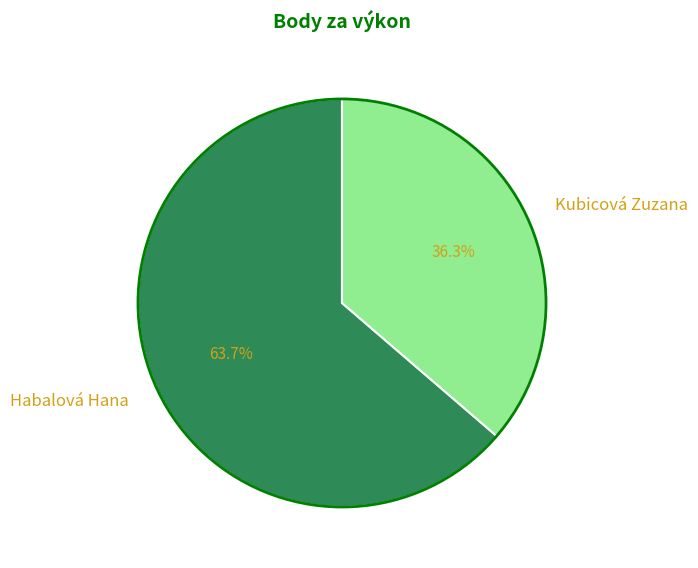

How many slices are in this pie chart?

2